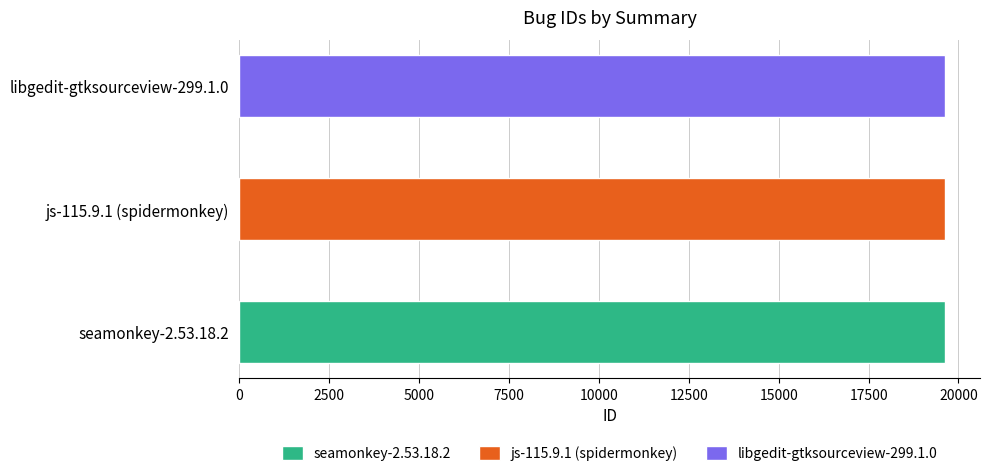

What is the difference between the second highest and minimum values?

1